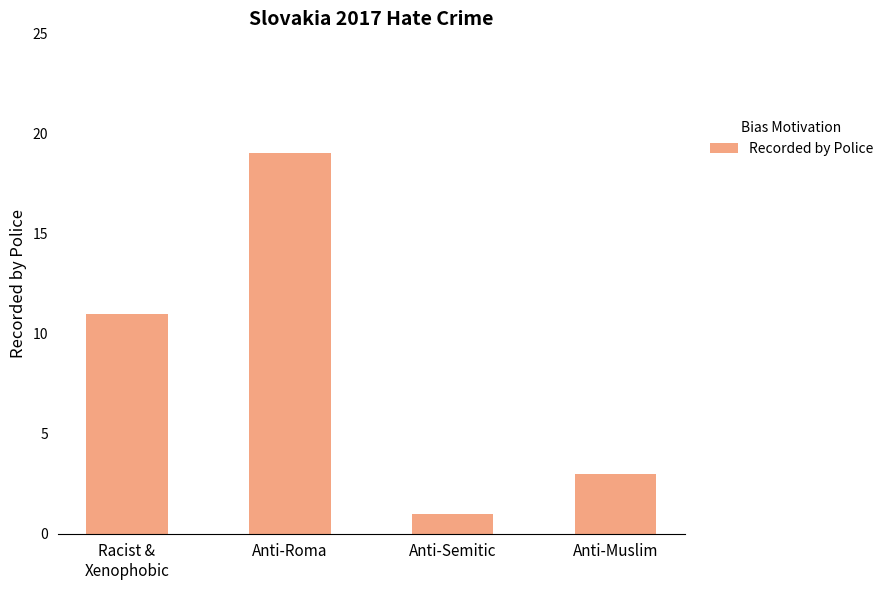

Reading right to left, extract all data points from this chart.

Anti-Muslim=3	Anti-Semitic=1	Anti-Roma=19	Racist &
Xenophobic=11